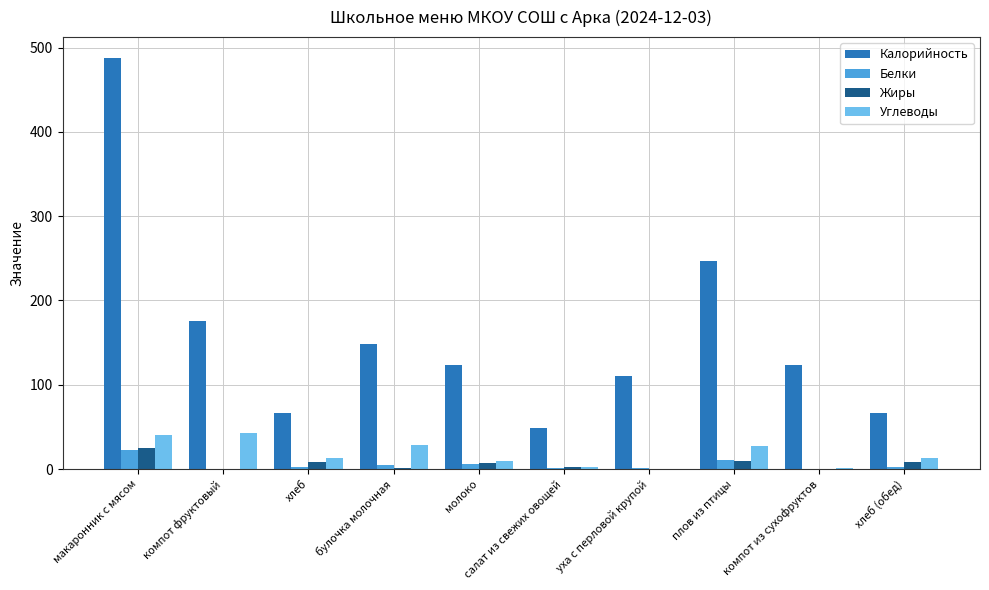

How many distinct data groups are displayed?

4